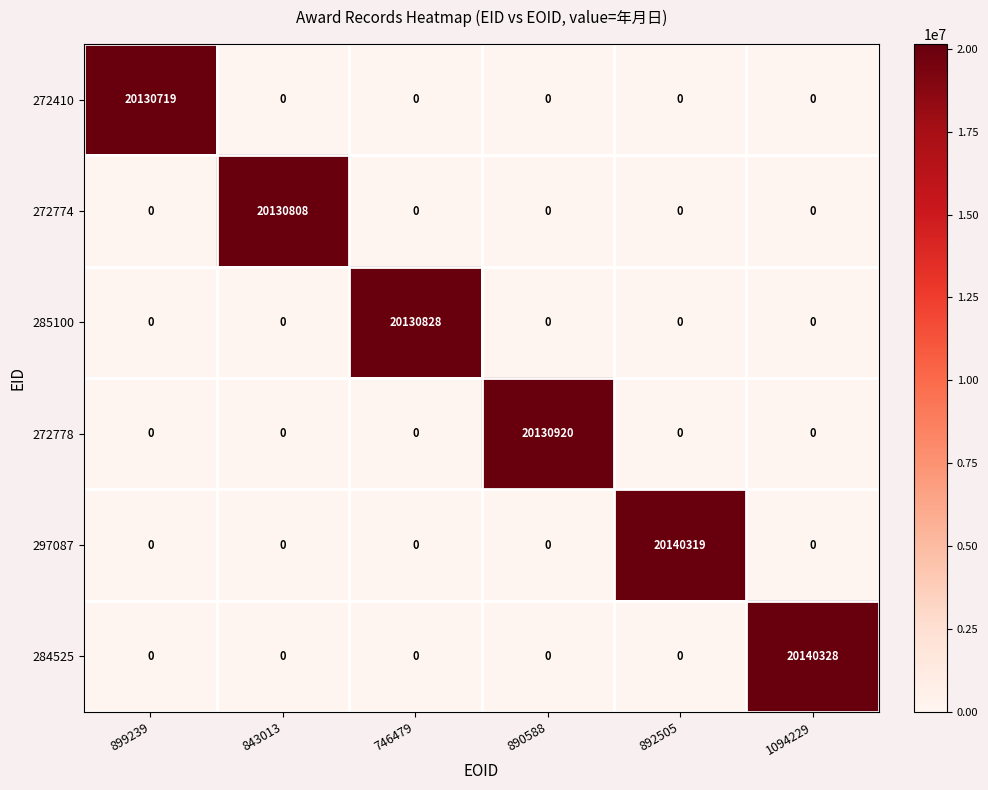

Rank the series by their maximum value, from lowest to highest.

272410, 272774, 285100, 272778, 297087, 284525